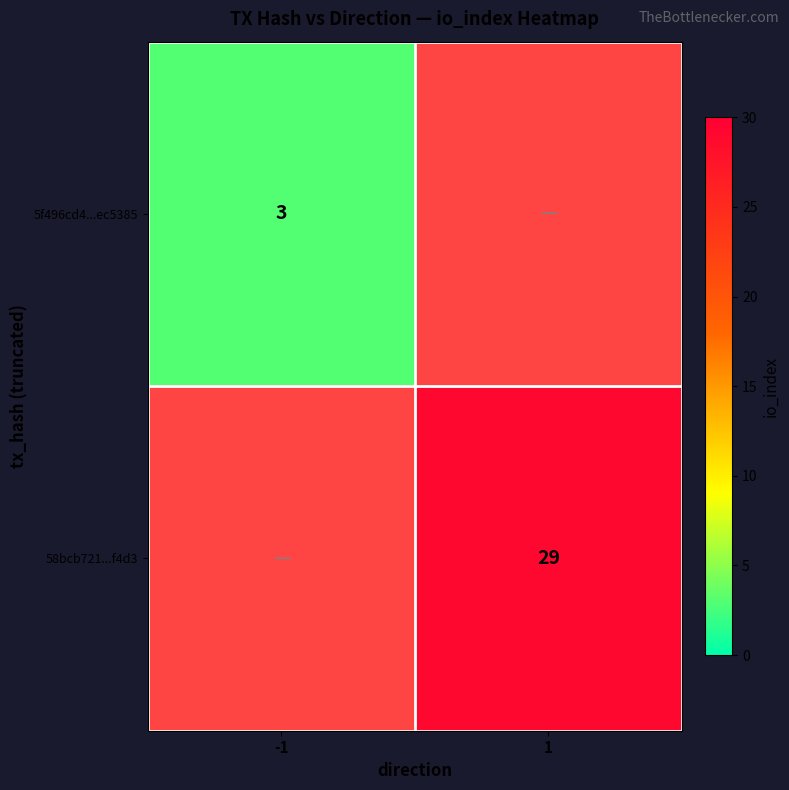

Is it true that 58bcb721...f4d3 equals 29 at 1?

True